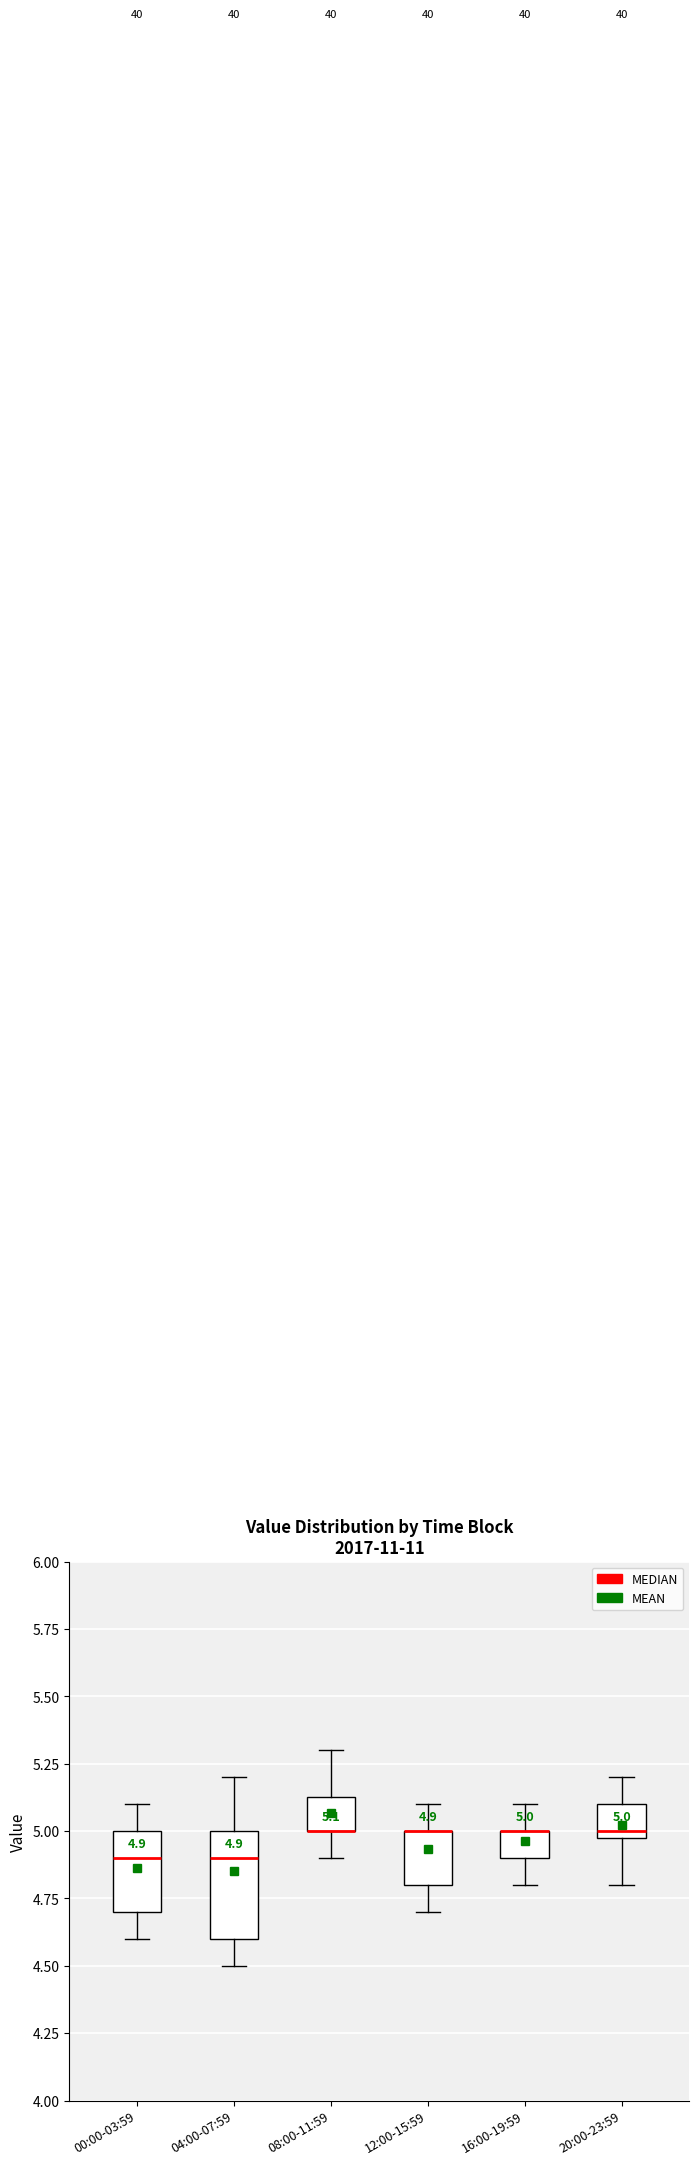

Comparing the boxes themselves (not the whiskers), which one is the tallest?

04:00-07:59